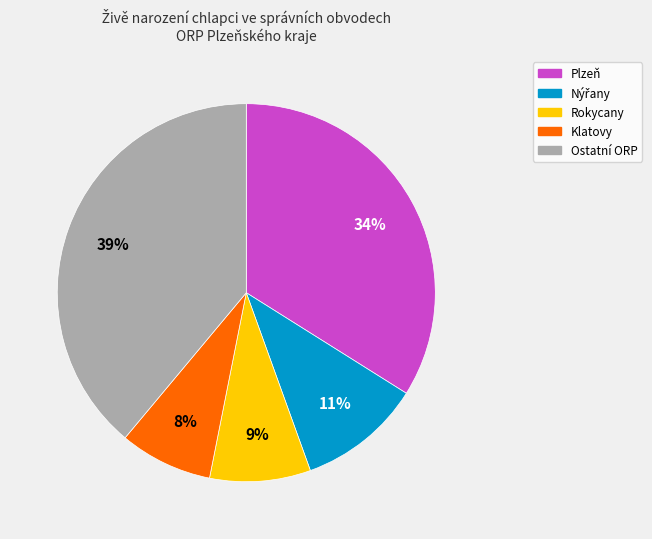

To the nearest percent, what is the average slice percentage?

20%